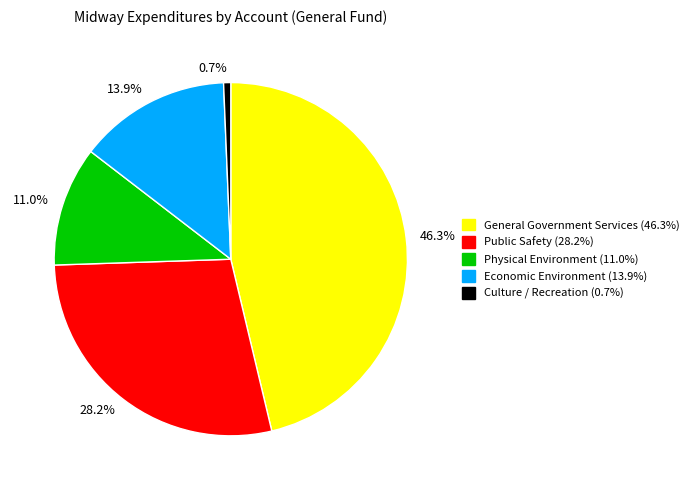

How much of the chart is everything except 46.3%?

53.7%